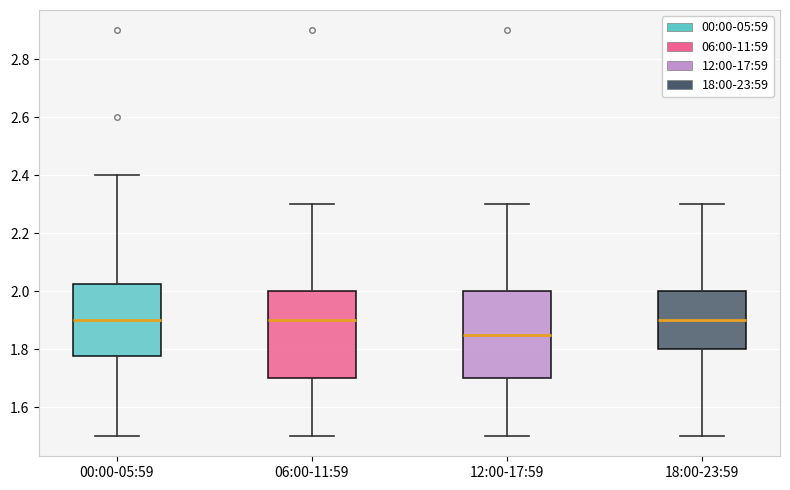

Reading left to right, transcribe this box plot: for each box, give where its median line is, the range the box spans, and where its two whiskers end, as read against the y-axis. The values are not printed on the chart, so give them approximately, as read against the axis.

00:00-05:59: median 1.90, box 1.78 to 2.02, whiskers 1.50 to 2.40
06:00-11:59: median 1.90, box 1.70 to 2.00, whiskers 1.50 to 2.30
12:00-17:59: median 1.86, box 1.70 to 2.00, whiskers 1.50 to 2.30
18:00-23:59: median 1.90, box 1.80 to 2.00, whiskers 1.50 to 2.30